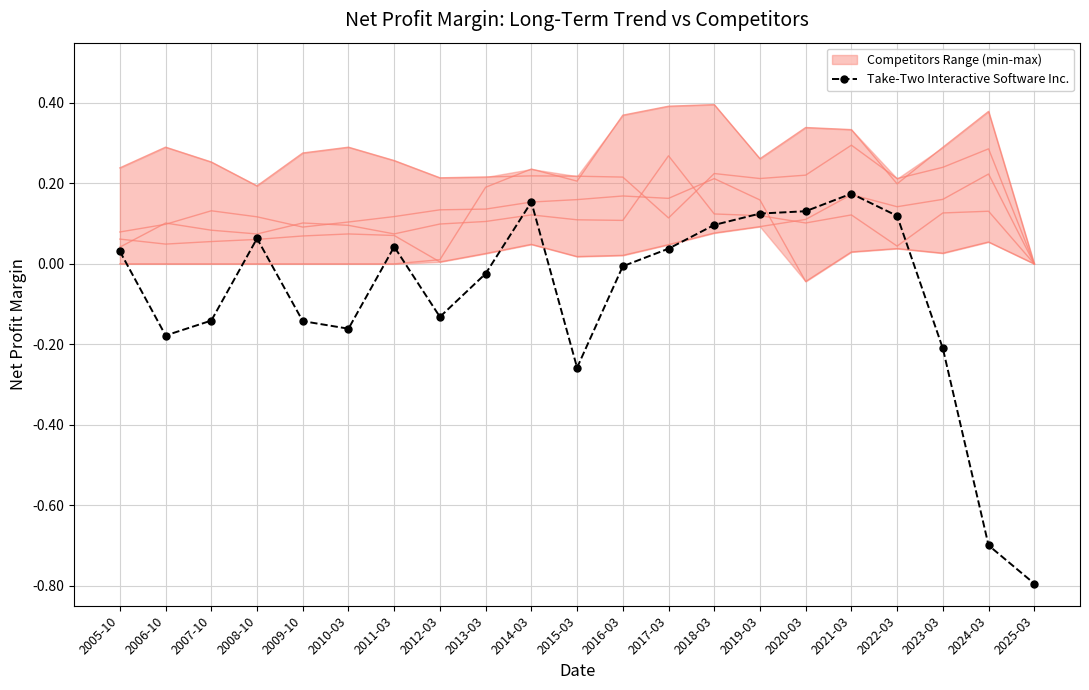

True or false: the data shows -1.2 at 2024-03.

False